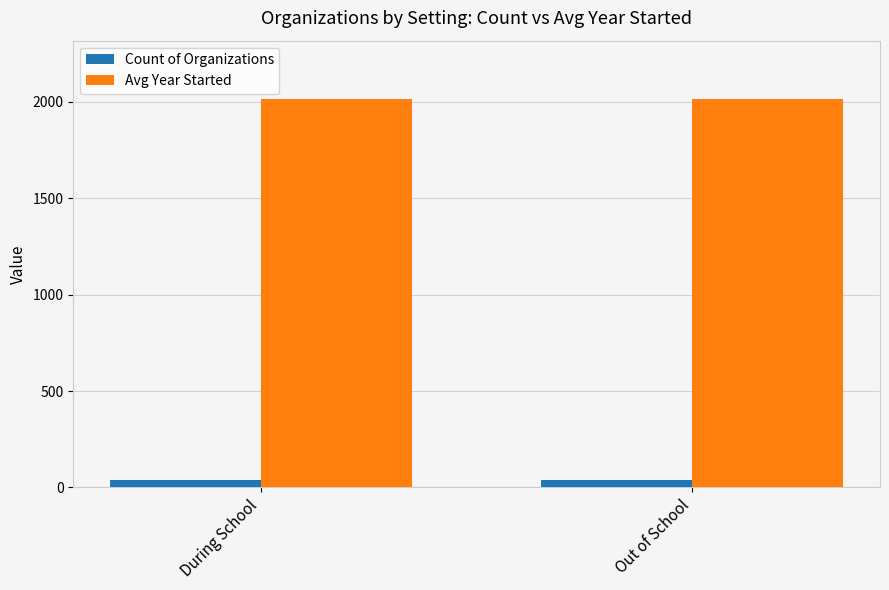

What is the spread (max minus min) of values at Out of School?

1976